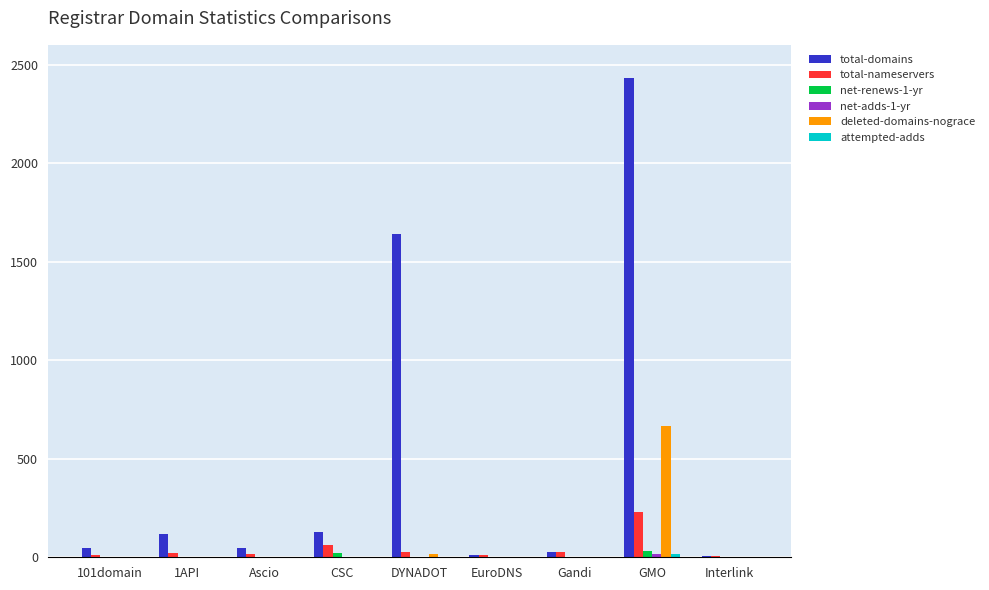

Are the bars horizontal?

No